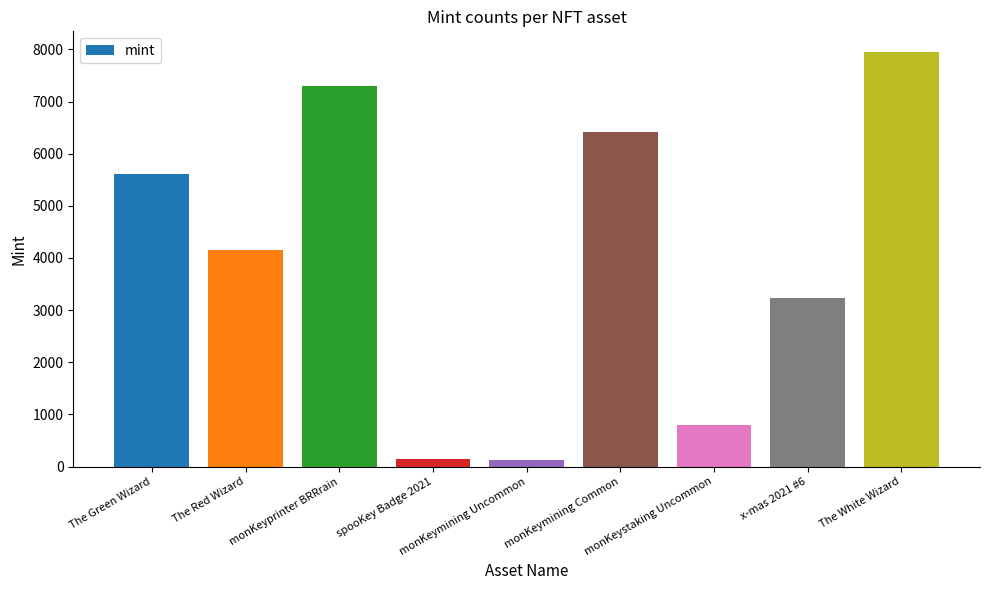

What is the greatest value displayed?

7949